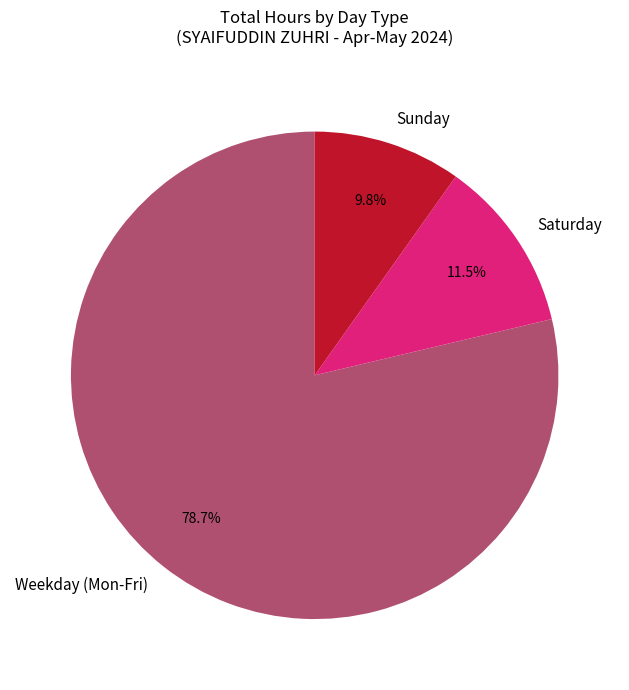

Approximately how many times larger is the value at Sunday compared to Saturday?

0.9